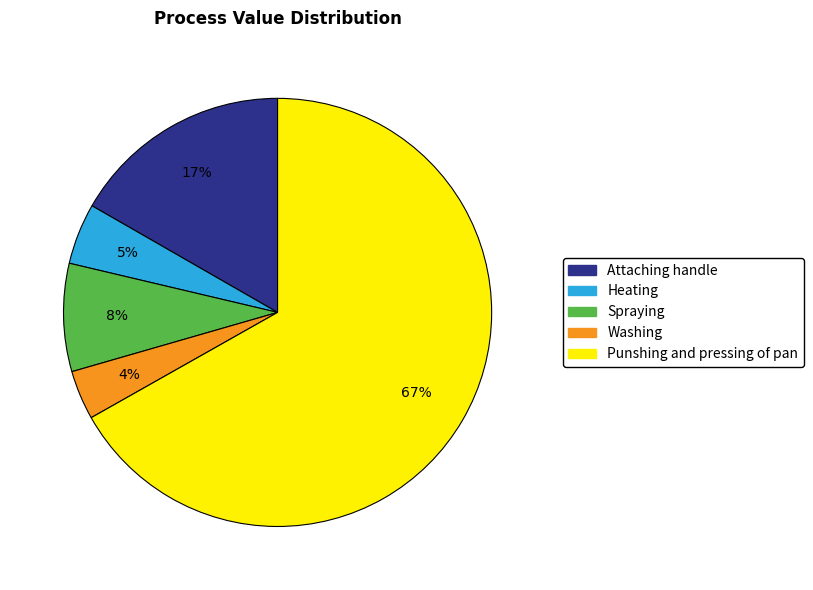

What is the largest slice in the pie chart?

Punshing and pressing of pan